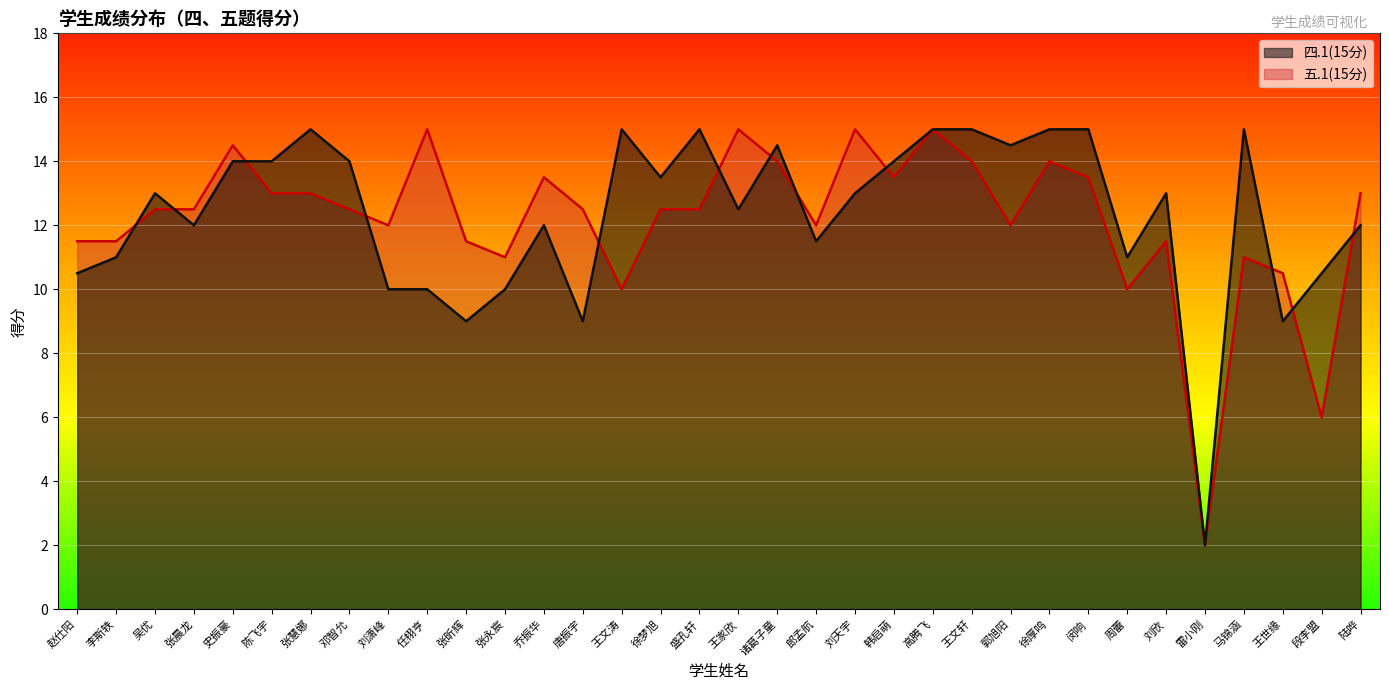

In 五.1(15分), how many points are lower than both neighbors (excluding endpoints)?

9